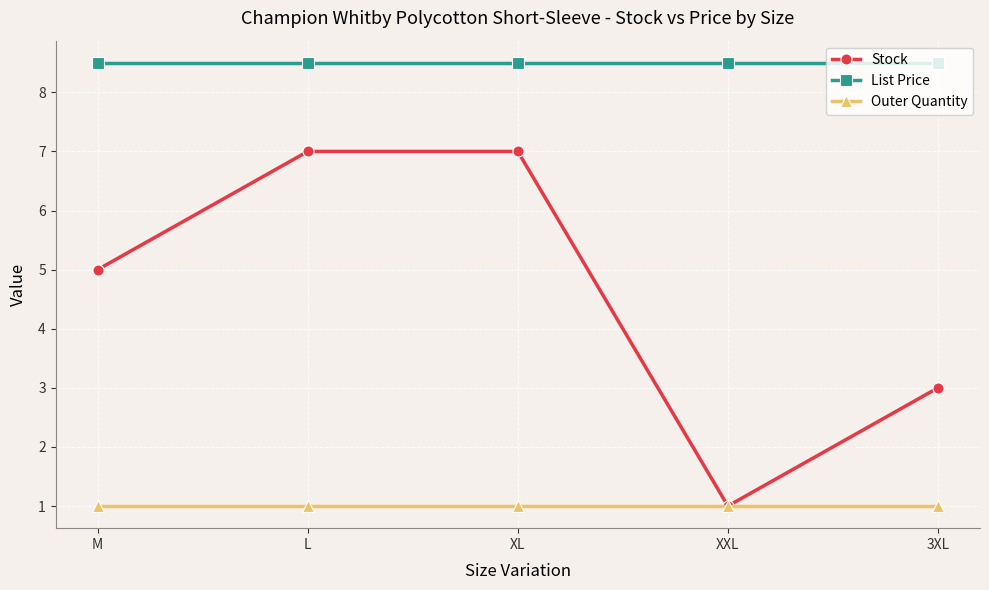

What are all the series names shown in the legend?

Stock, List Price, Outer Quantity